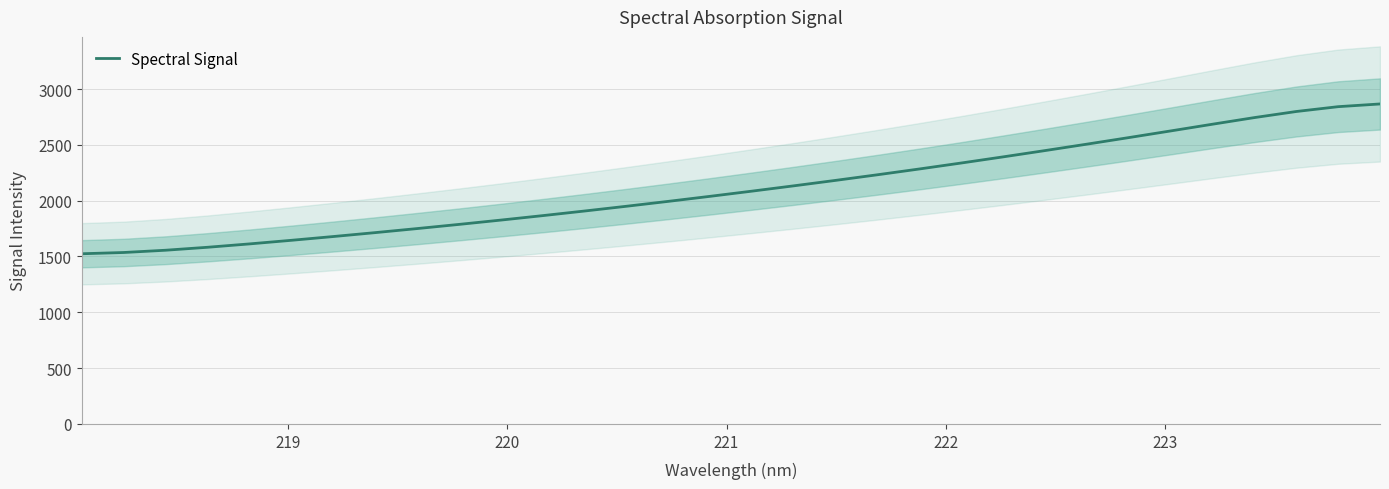

What is the maximum value for Spectral Signal?

2866.1